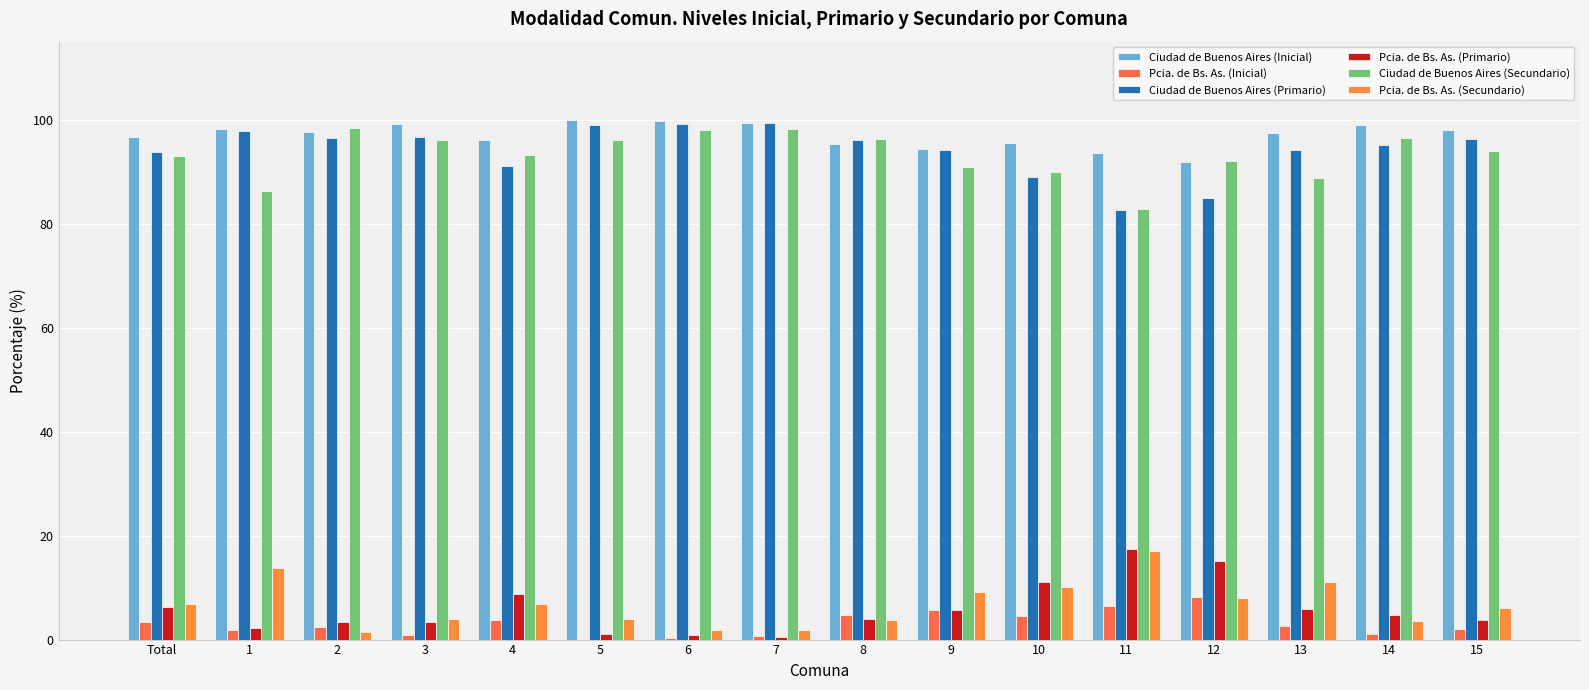

What are all the series names shown in the legend?

Ciudad de Buenos Aires (Inicial), Pcia. de Bs. As. (Inicial), Ciudad de Buenos Aires (Primario), Pcia. de Bs. As. (Primario), Ciudad de Buenos Aires (Secundario), Pcia. de Bs. As. (Secundario)